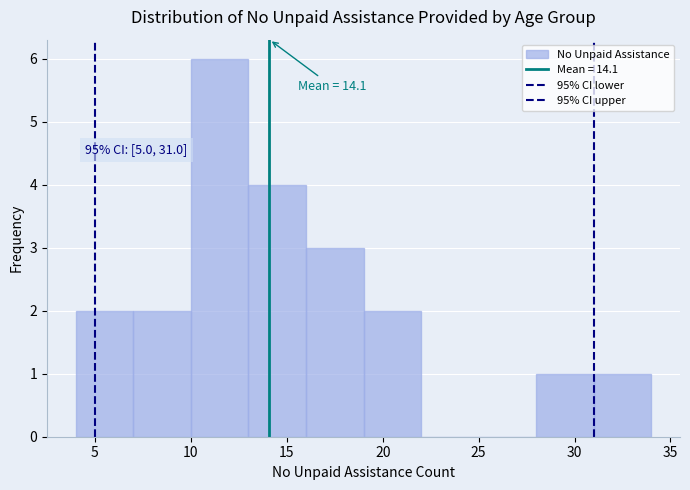

Which range on the x-axis has the tallest bar?

10 to 13